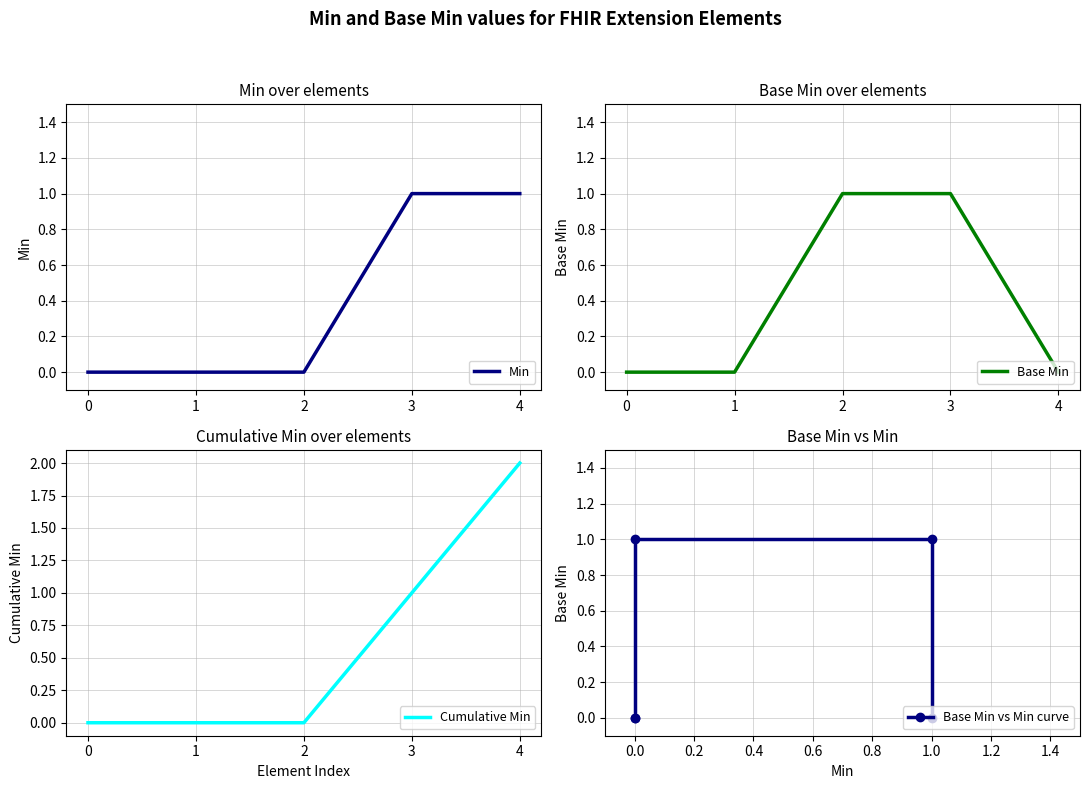

What is the value of the Base Min vs Min curve point at the 4th from the left?

1